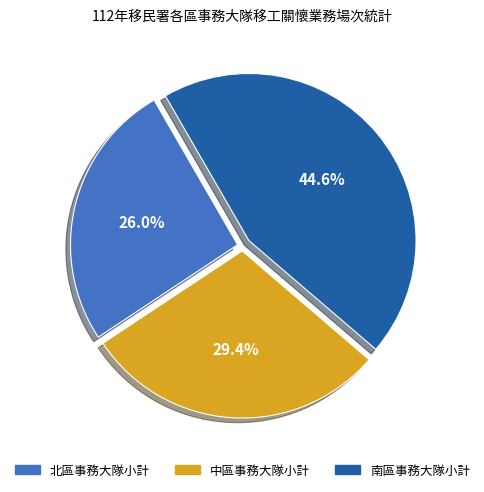

What percentage is NOT represented by 中區事務大隊小計?

70.6%